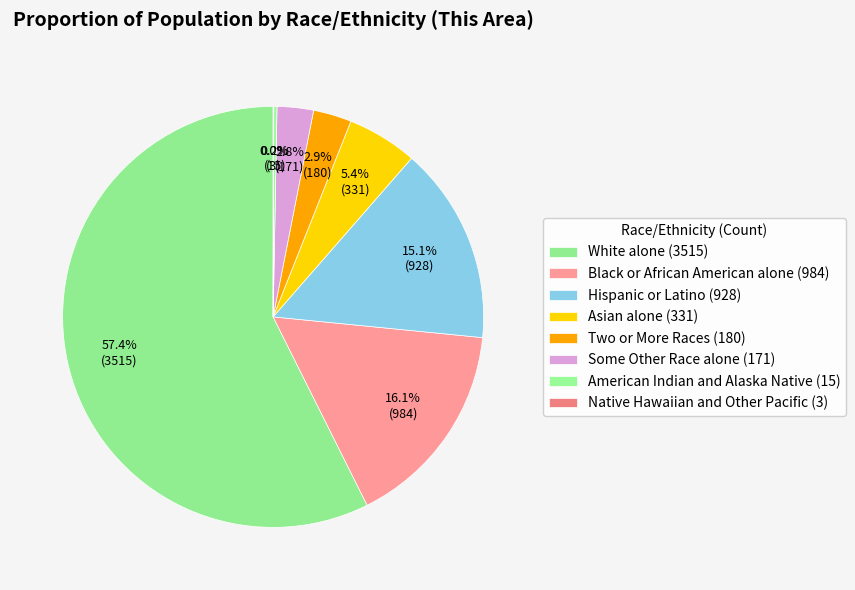

To the nearest percent, what is the combined percentage of Black or African American alone and Native Hawaiian and Other Pacific?

16%